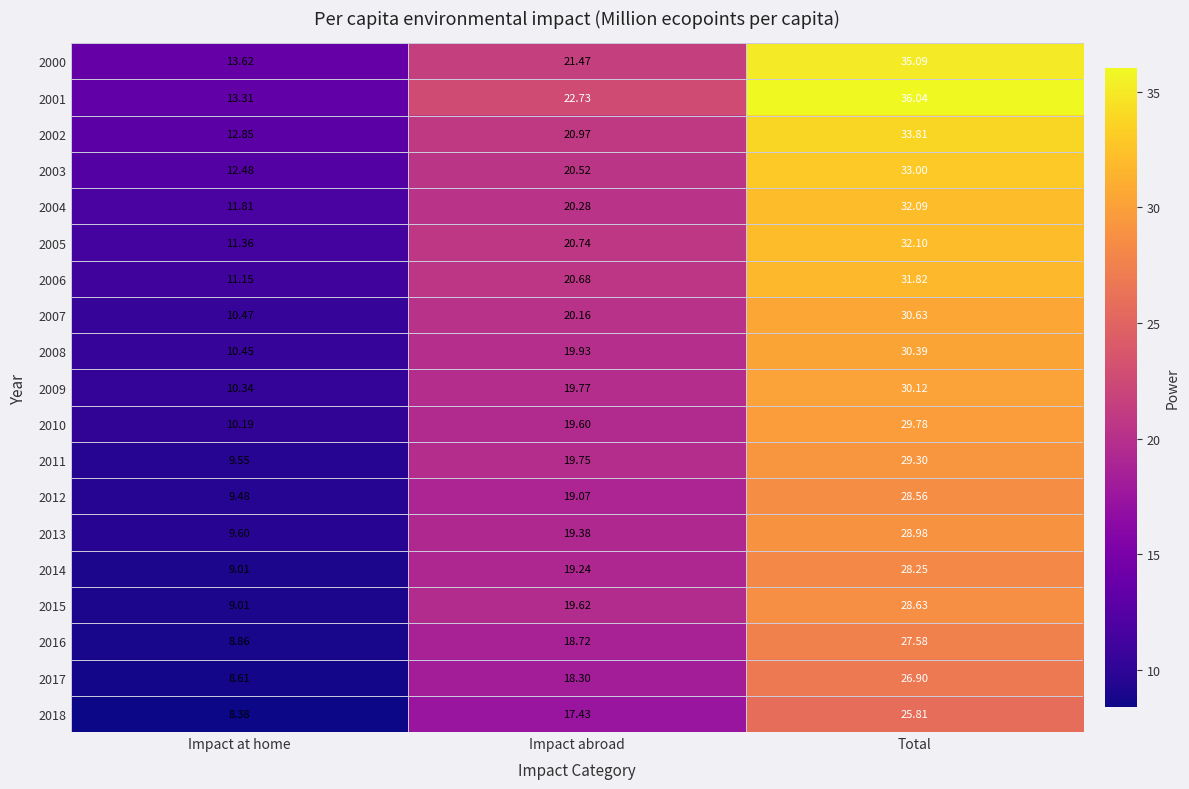

Between Impact at home and Impact abroad, which series saw the biggest shift?

2015